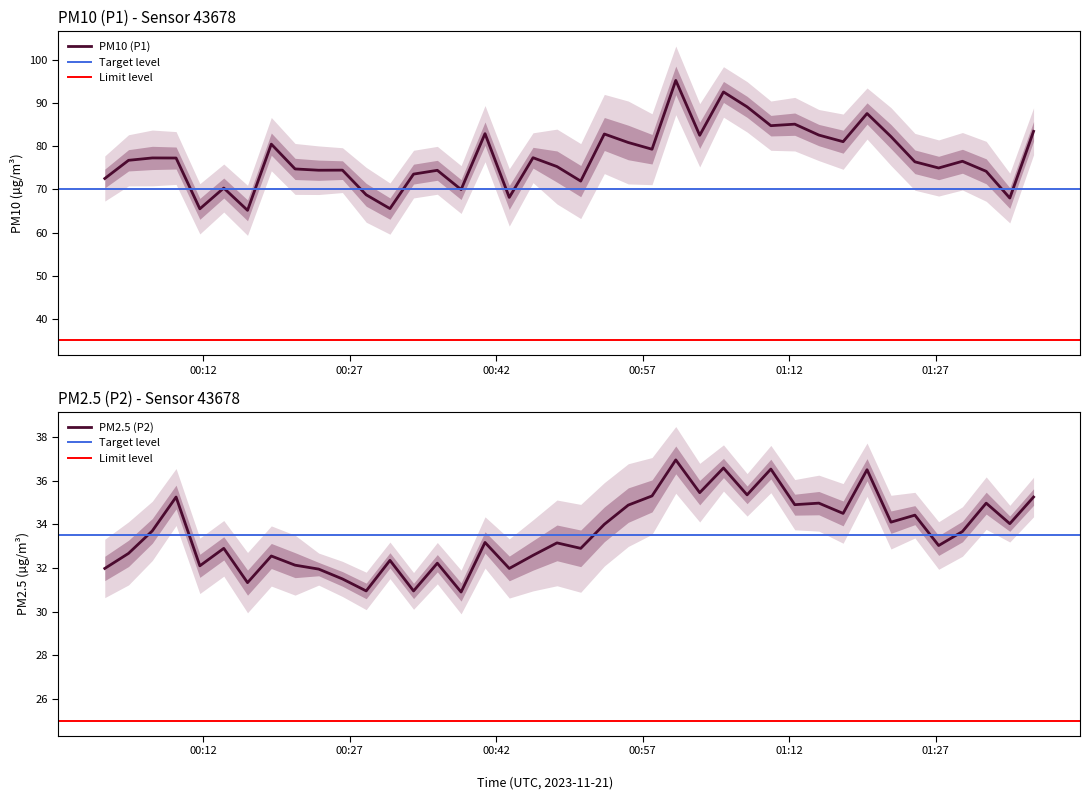

True or false: P1 and P2 cross at least once.

False